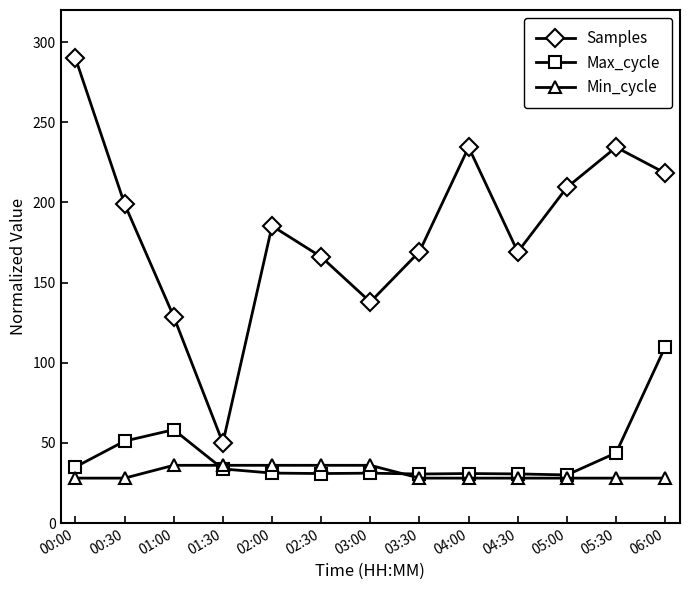

What is the approximate value of Min_cycle at 01:30?

36.0